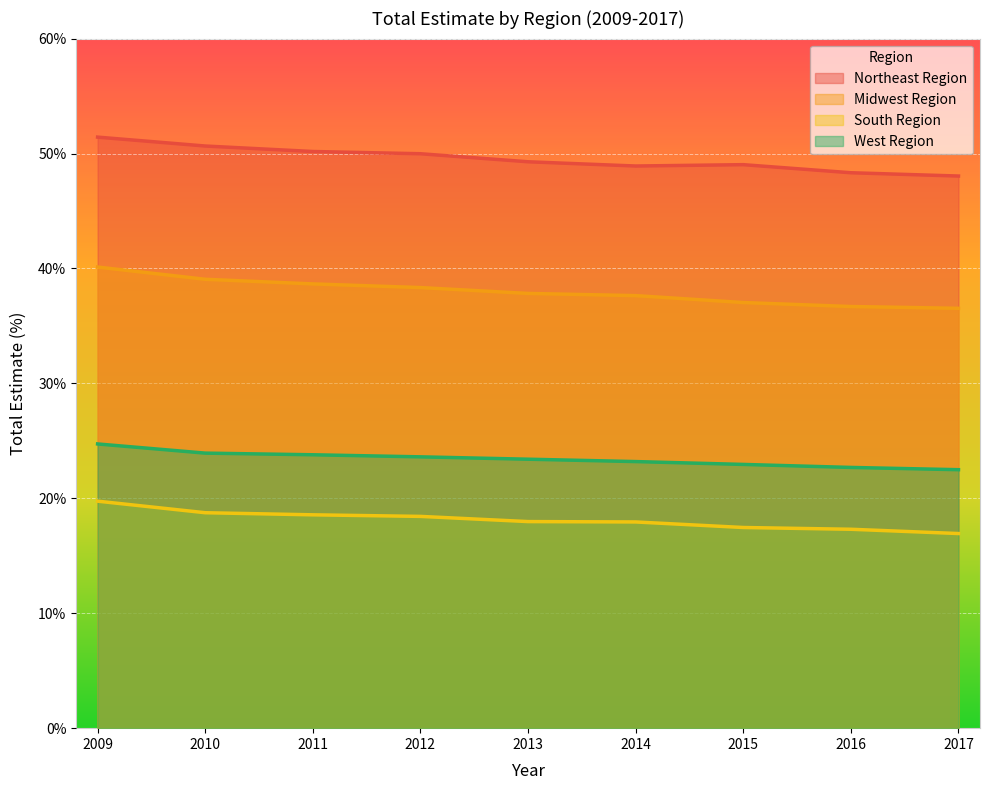

What is the spread (max minus min) of values at 2011?

31.6